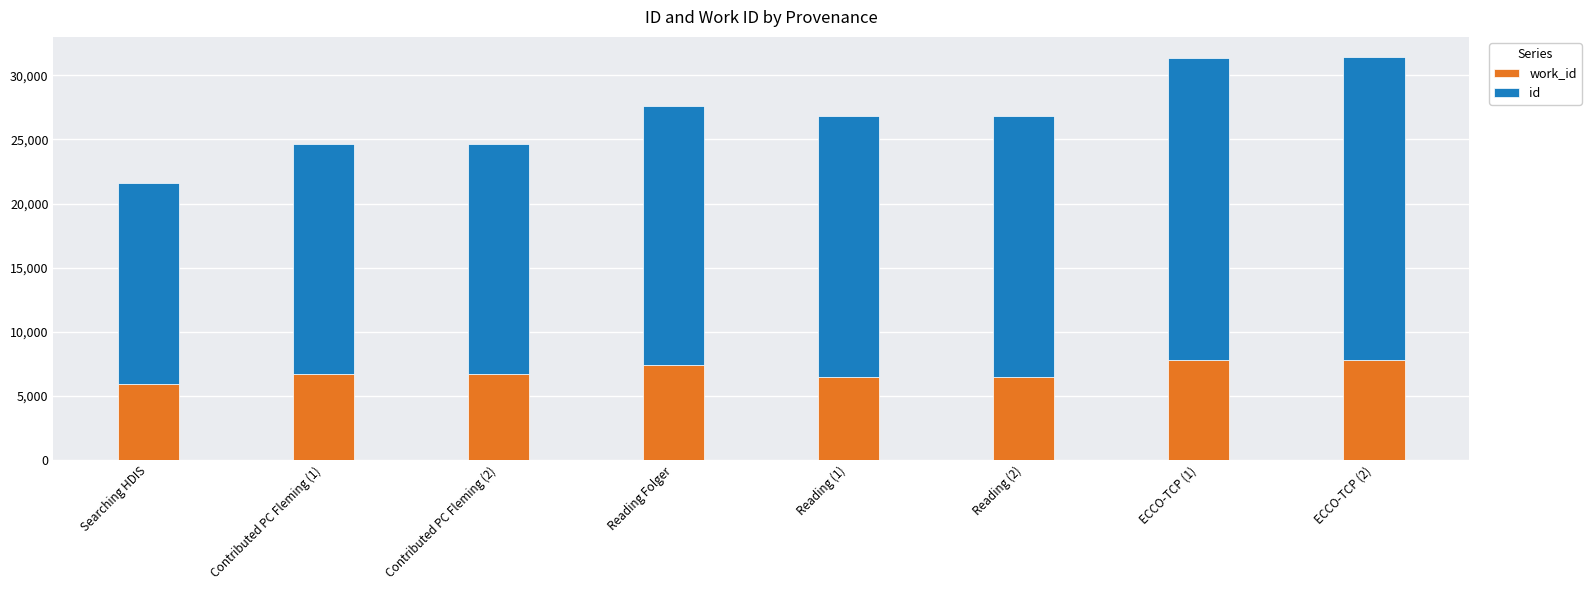

What is the total value across all series at Reading (2)?

26822